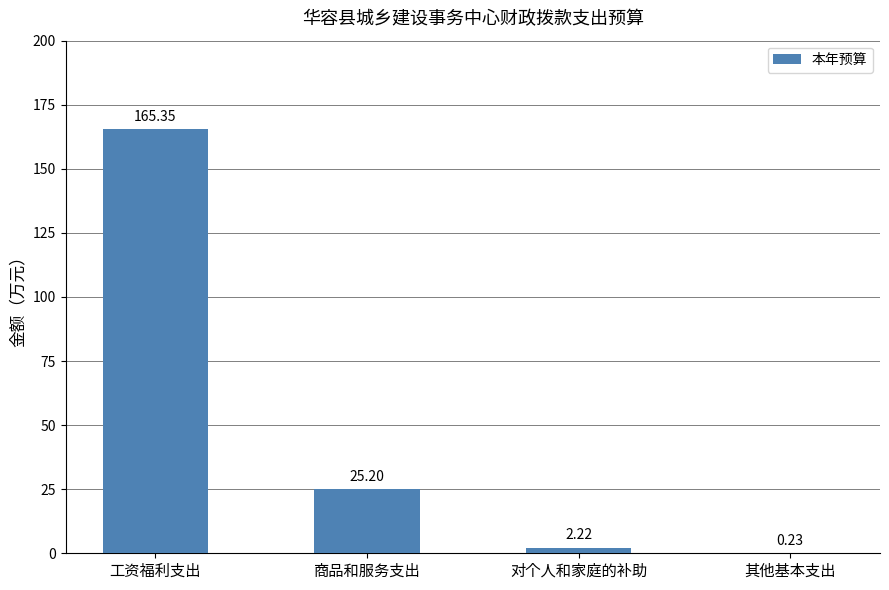

Does the chart contain stacked bars?

No